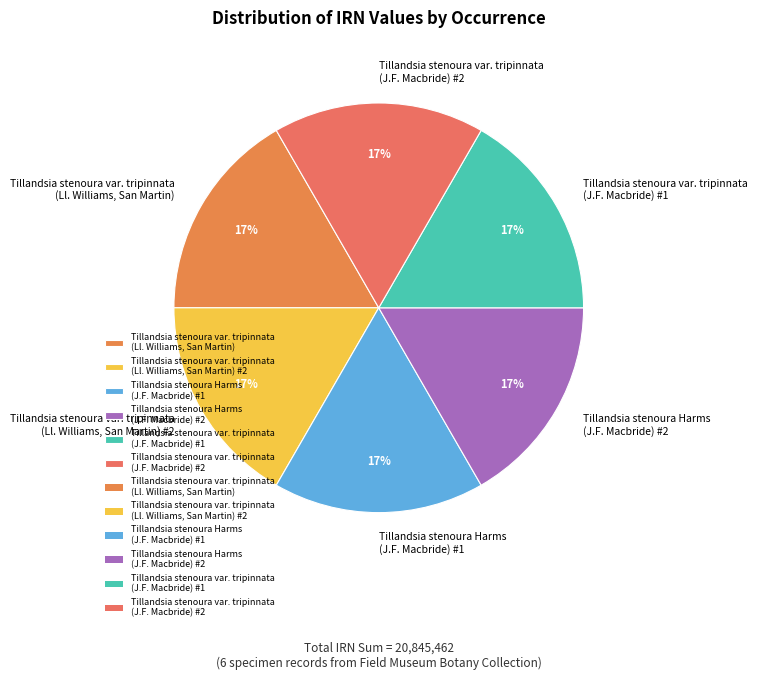

True or false: Tillandsia stenoura var. tripinnata (Ll. Williams, San Martin) accounts for 17% of the total.

True